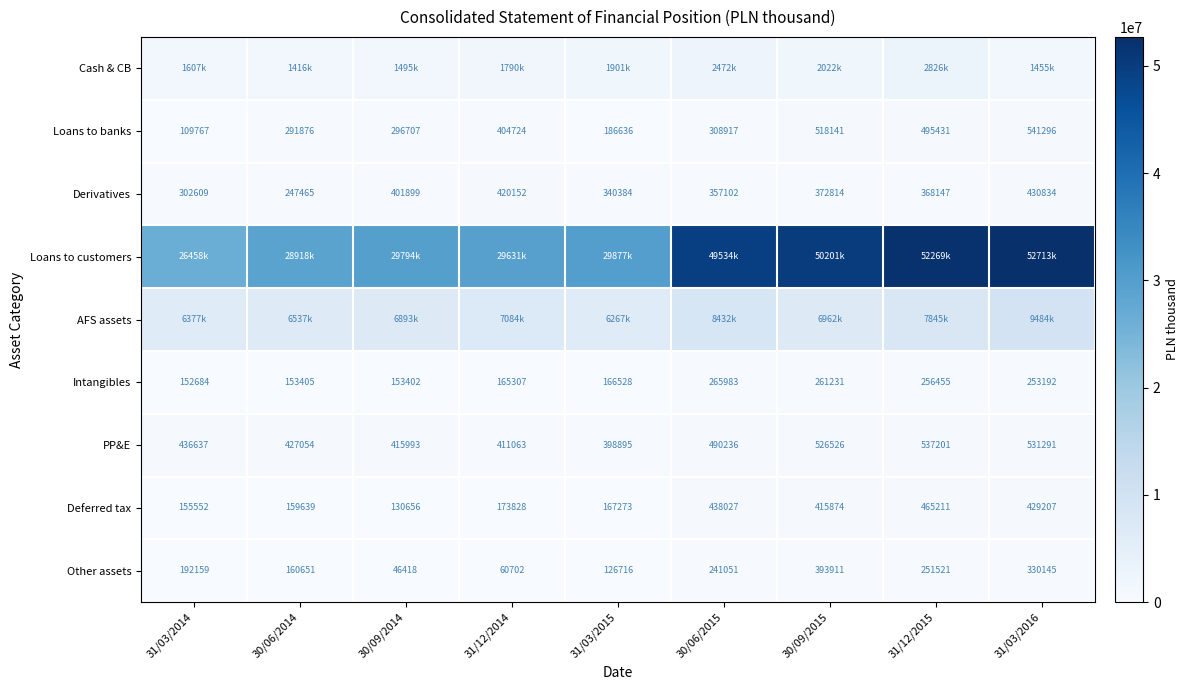

At which label does Intangibles reach its peak?

30/06/2015